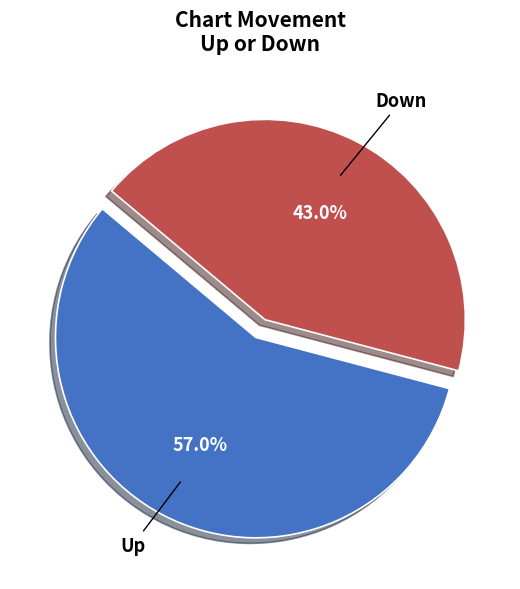

Which has a higher value, Down or Up?

Up